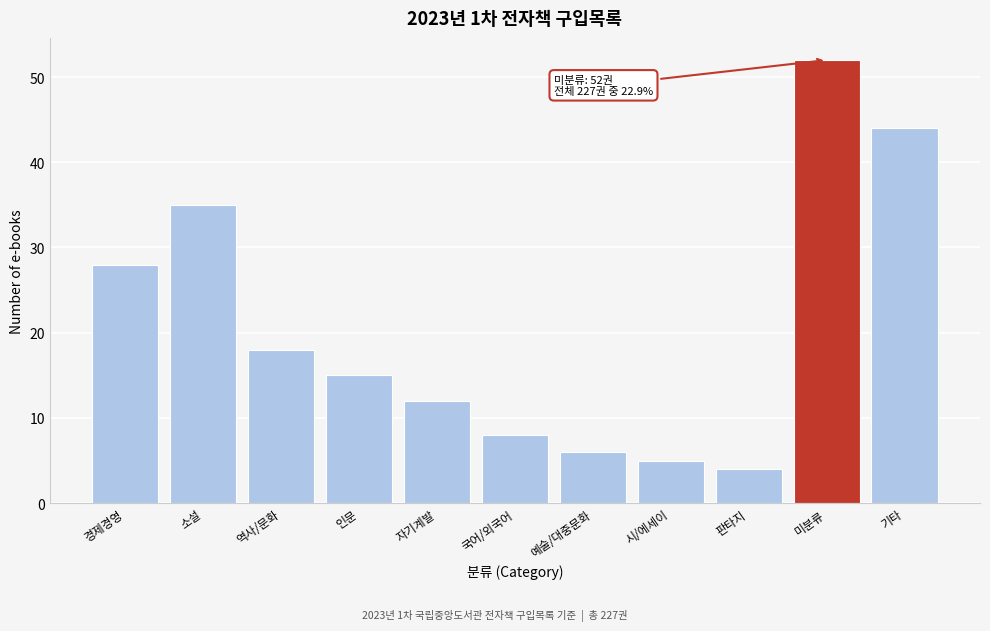

Reading left to right, extract all data points from this chart.

28	35	18	15	12	8	6	5	4	52	44